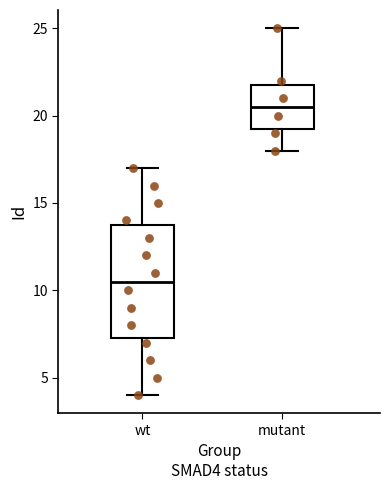

Reading left to right, read every box against the y-axis: the position of its median line, the range the box covers, and the ends of its whiskers. The values are not printed on the chart, so give them approximately, as read against the axis.

wt: median 10.5, box 7.5 to 14.0, whiskers 4.0 to 17.0
mutant: median 20.5, box 19.5 to 22.0, whiskers 18.0 to 25.0